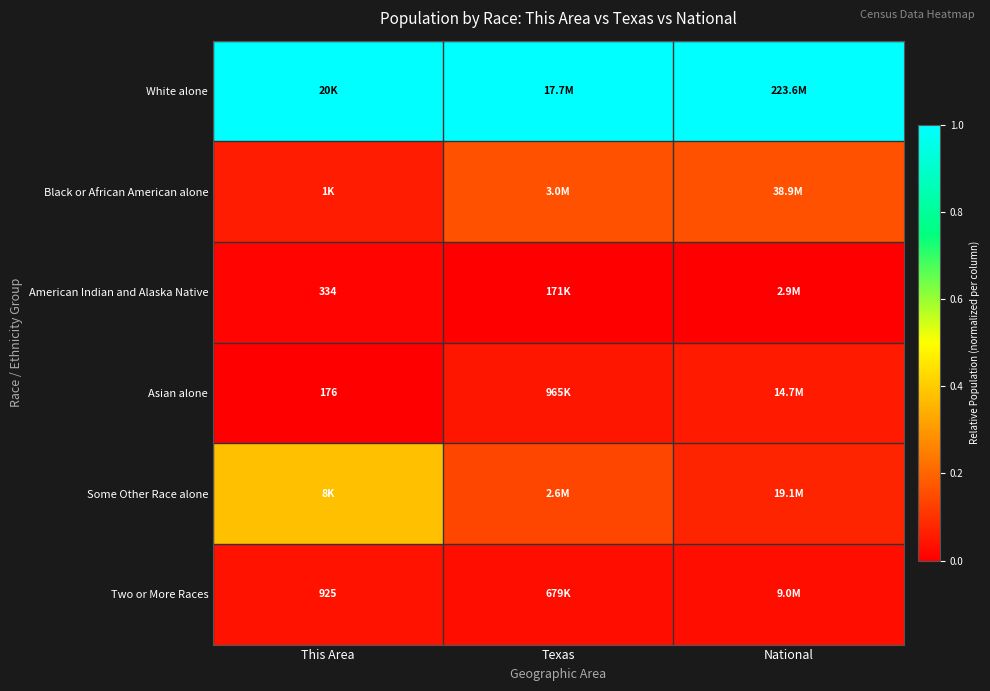

Count the number of data series in this chart.

6